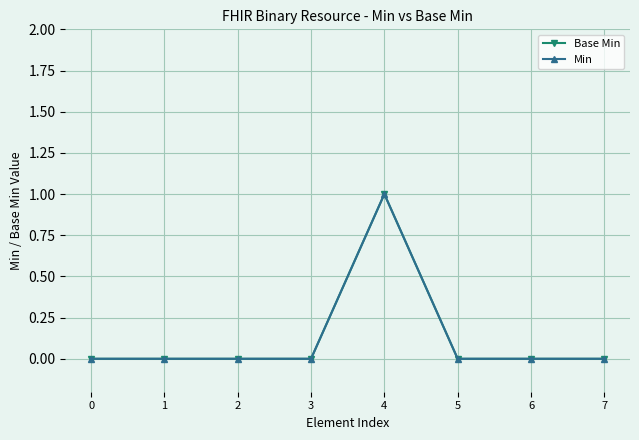

What is the total value across all series at 4?

2